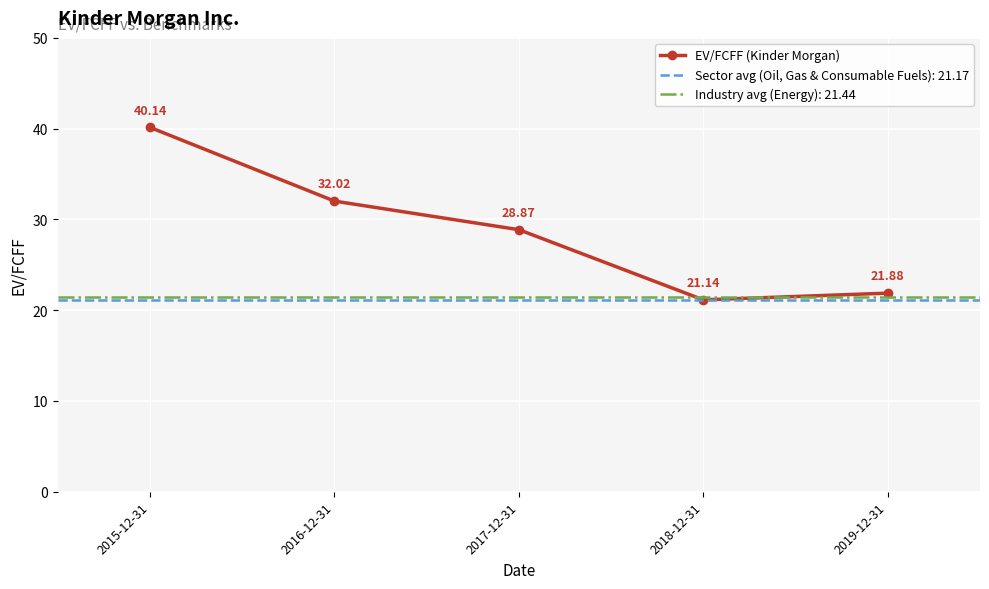

How many data points does each series have?

5